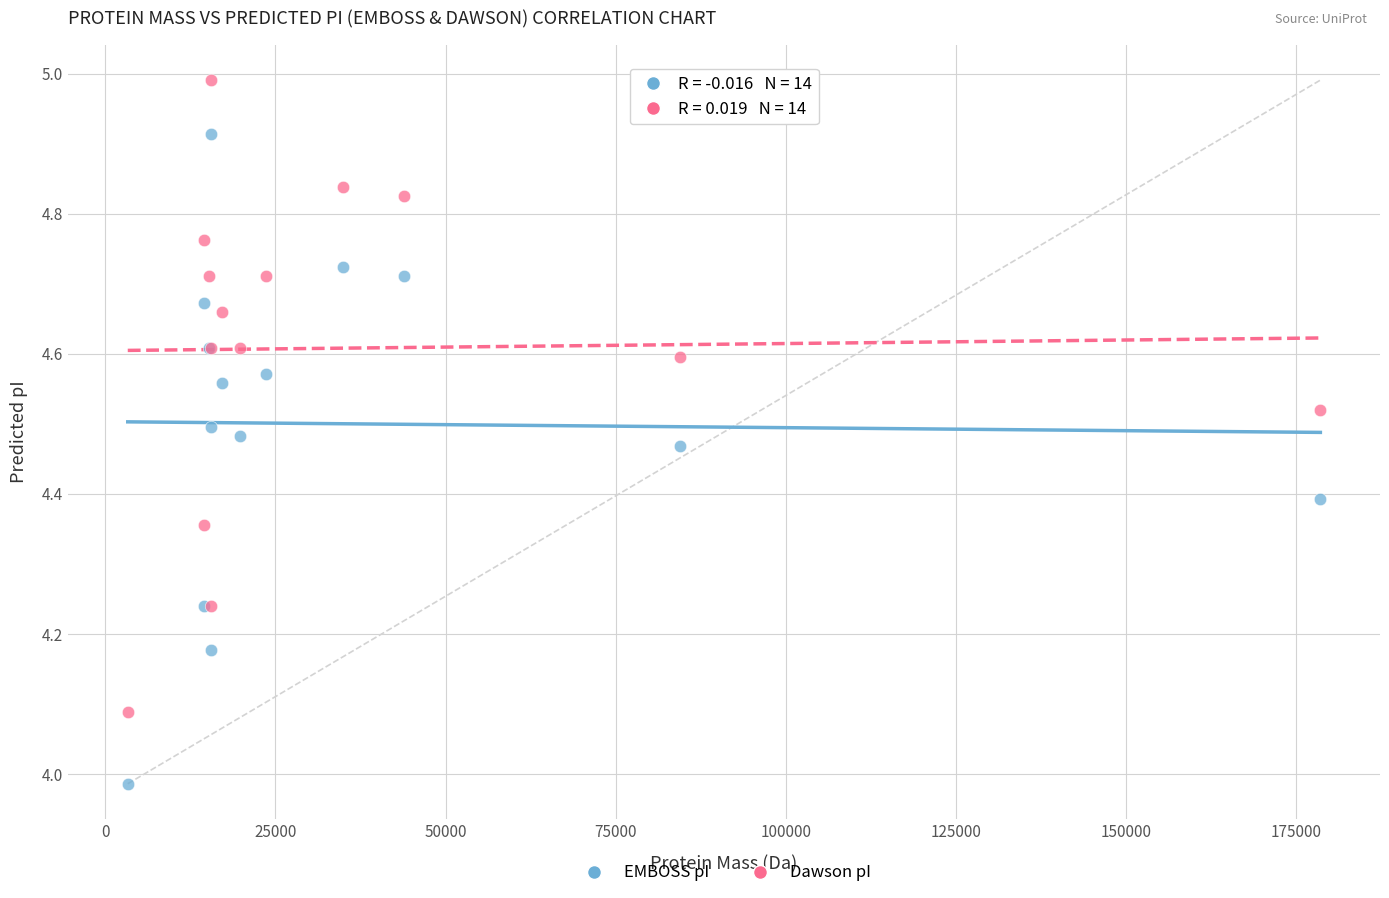

What are all the series names shown in the legend?

EMBOSS pI, Dawson pI